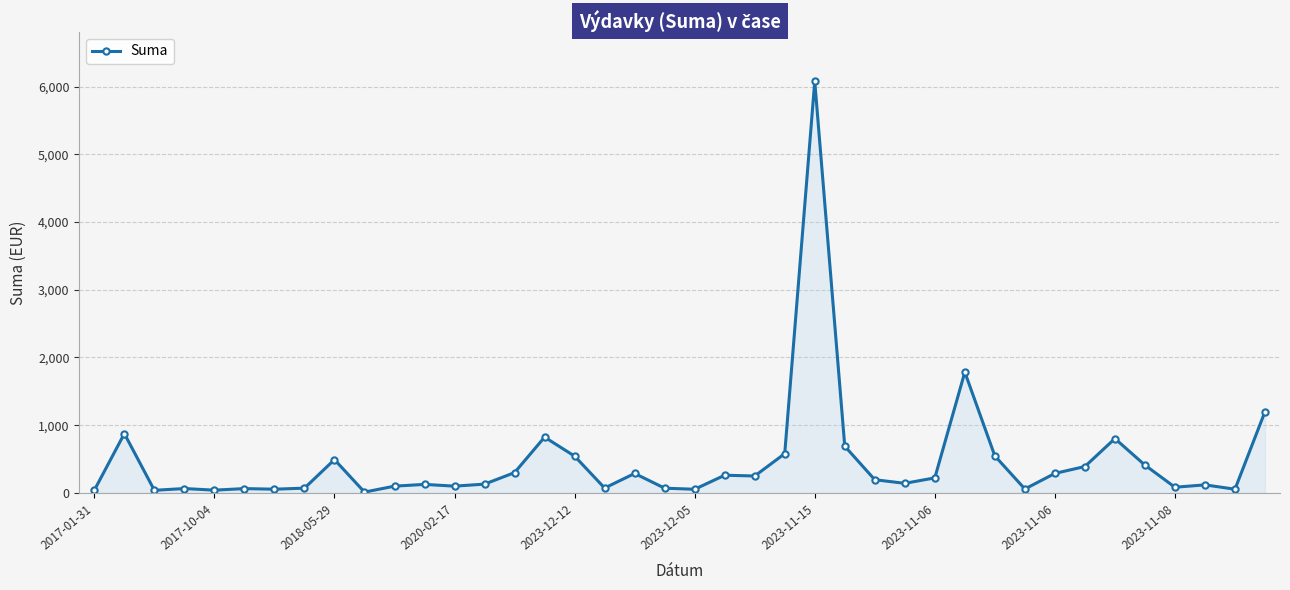

Count the number of data series in this chart.

1